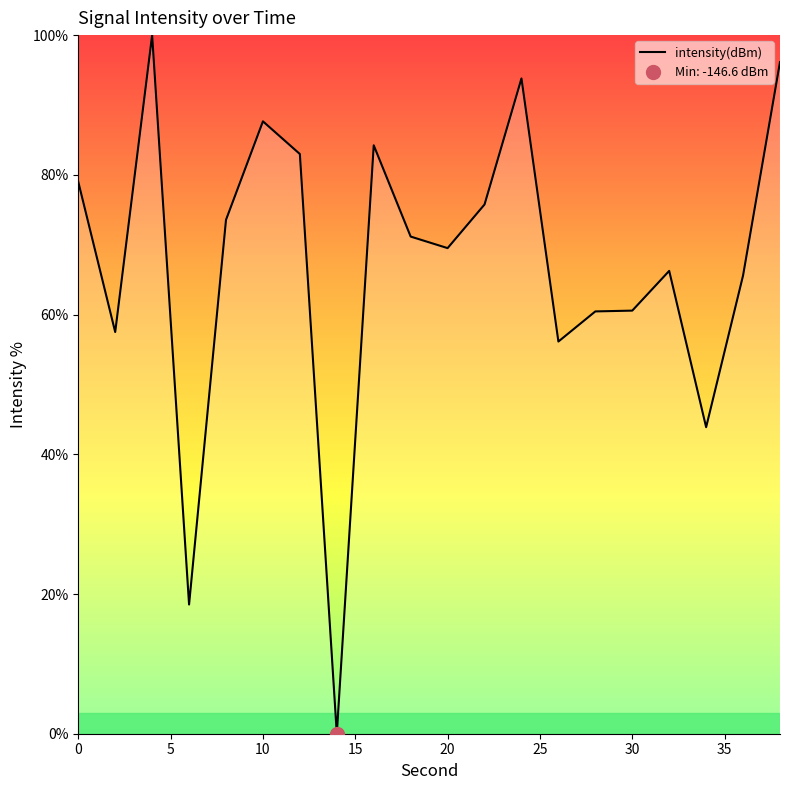

What is the maximum value shown in the chart?

100.0